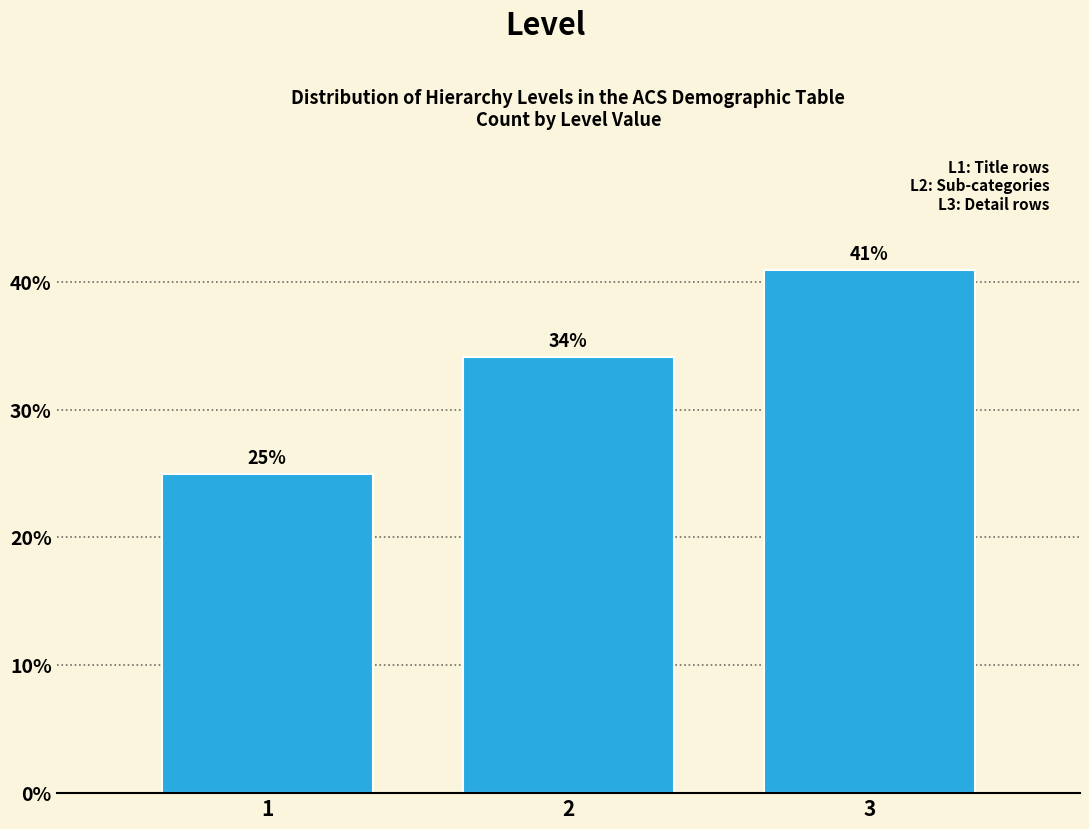

At which category does the chart reach its peak across all series?

3